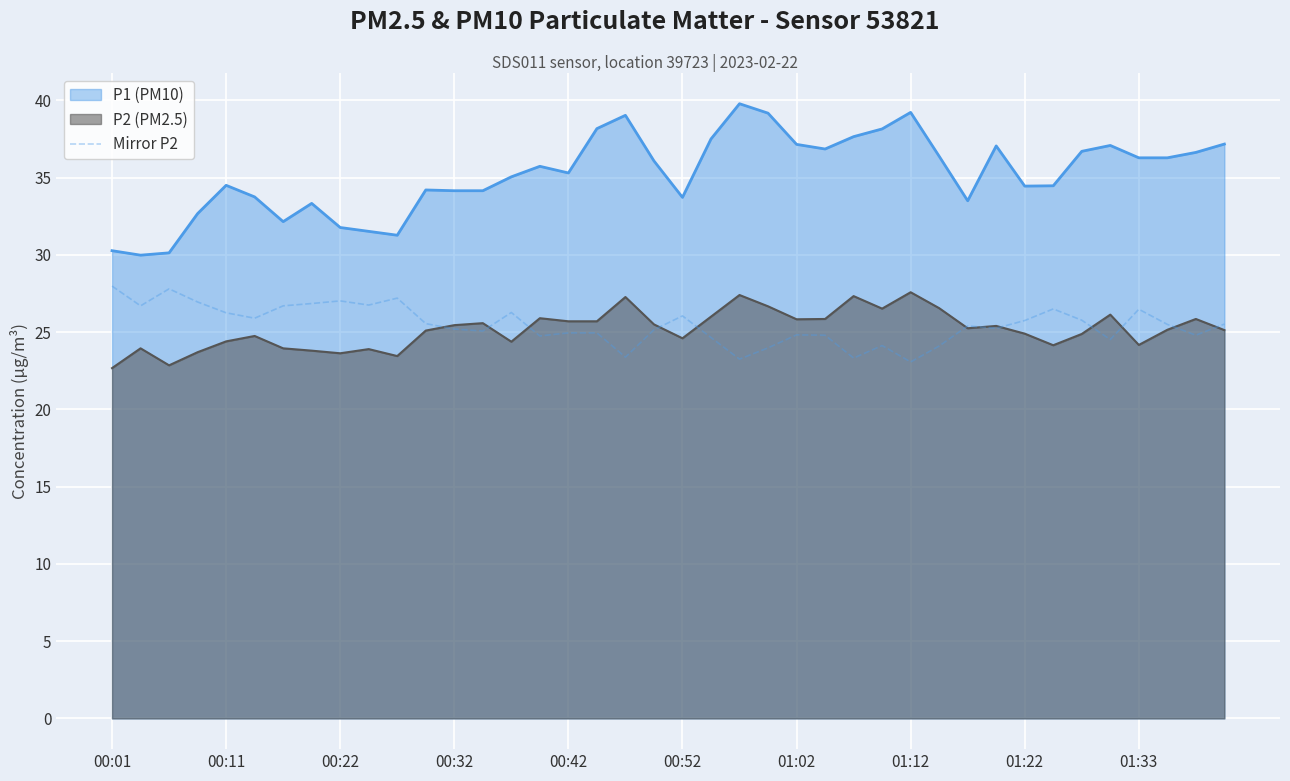

Which has a higher value, 19 or 14?

14